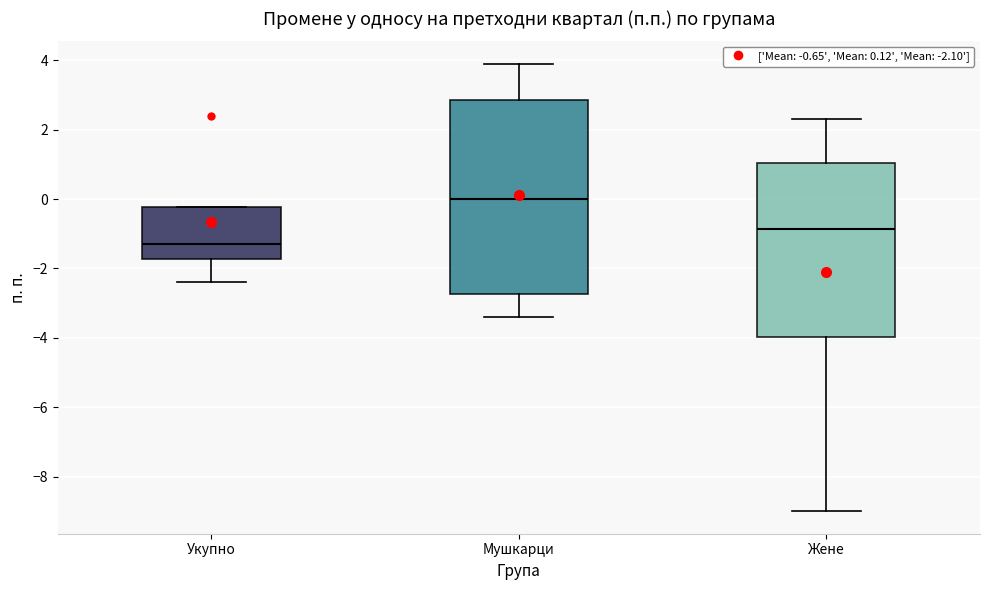

Which box's median line is the highest?

Мушкарци